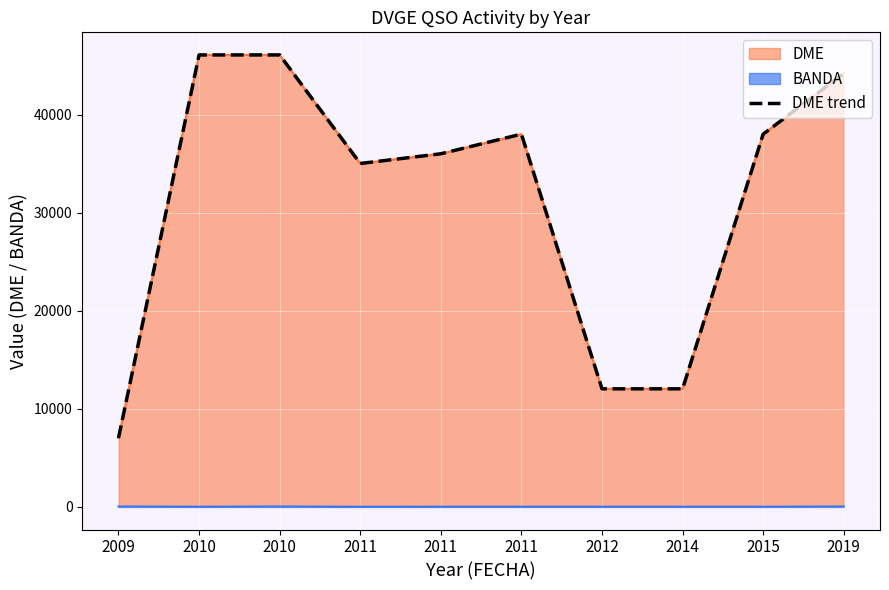

What is the sum of the DME values at 2011 and 2014?

50045